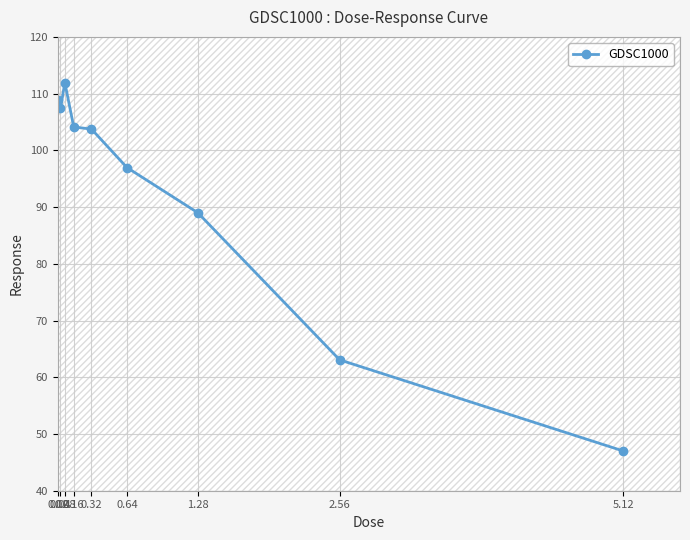

What is the minimum value shown in the chart?

47.0